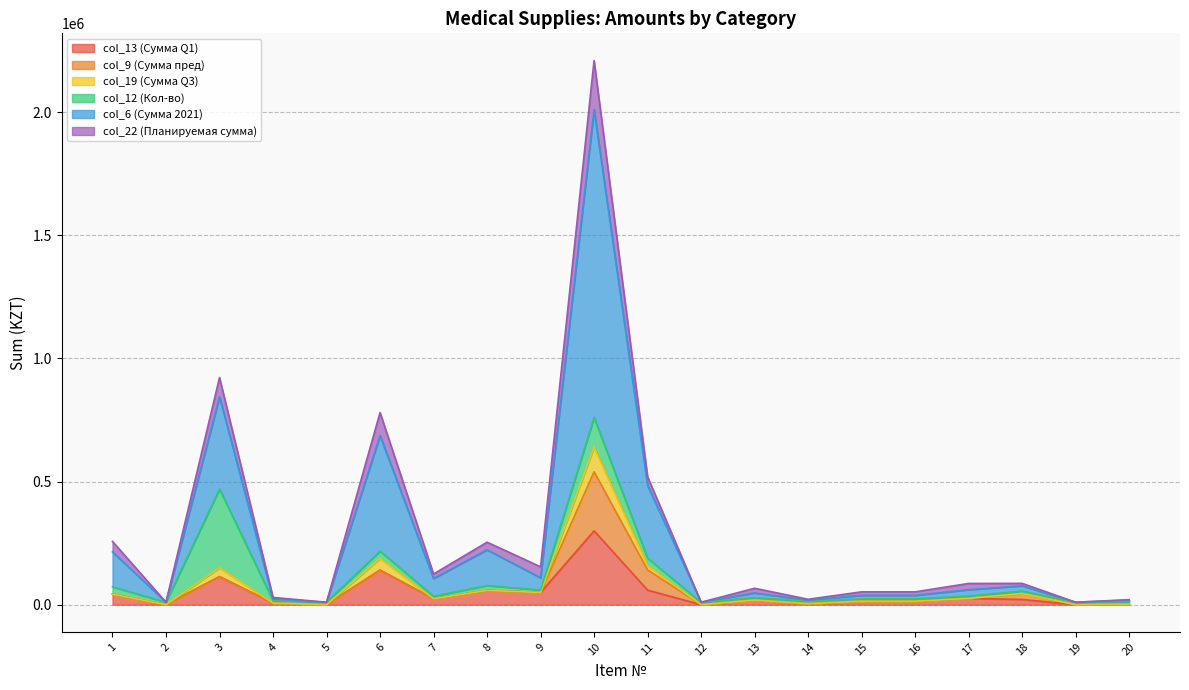

What is the difference between the maximum and minimum values in the col_13 series?

300000